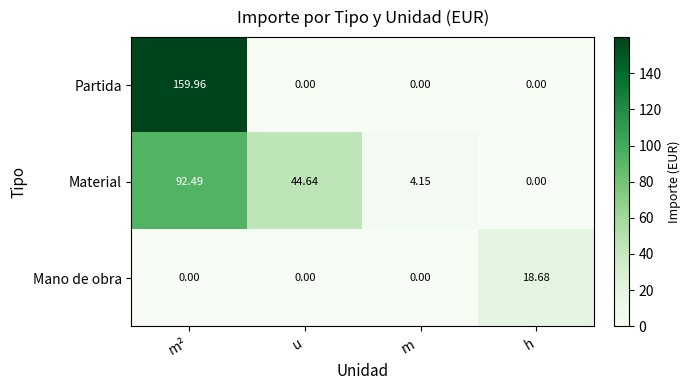

List the series in order of their peak value, highest first.

Partida, Material, Mano de obra